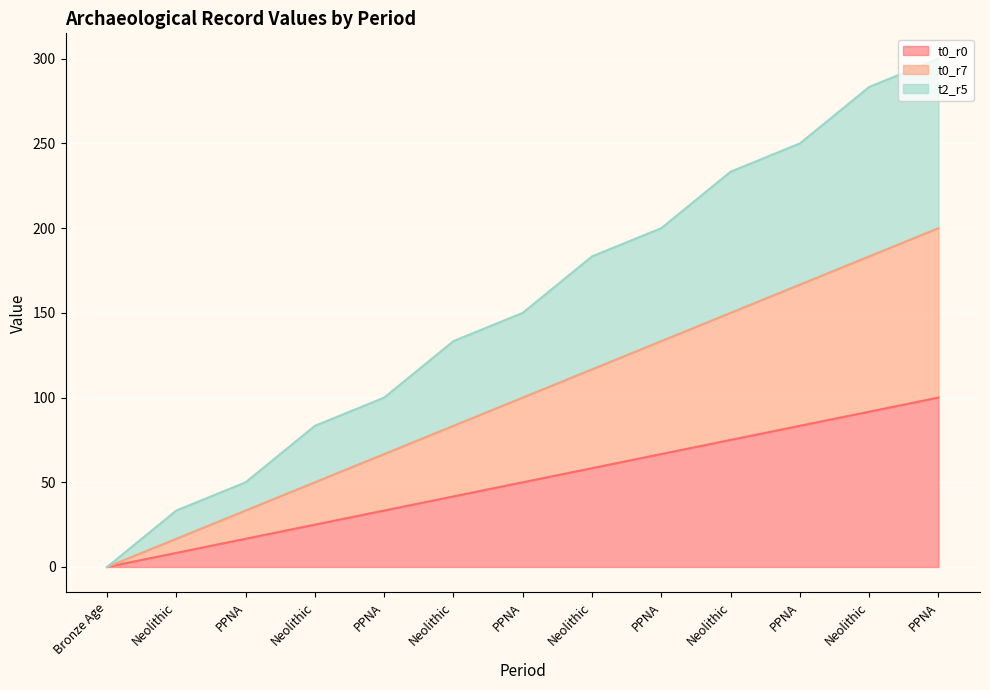

Which category has the lowest value in the t0_r0 series?

Bronze Age